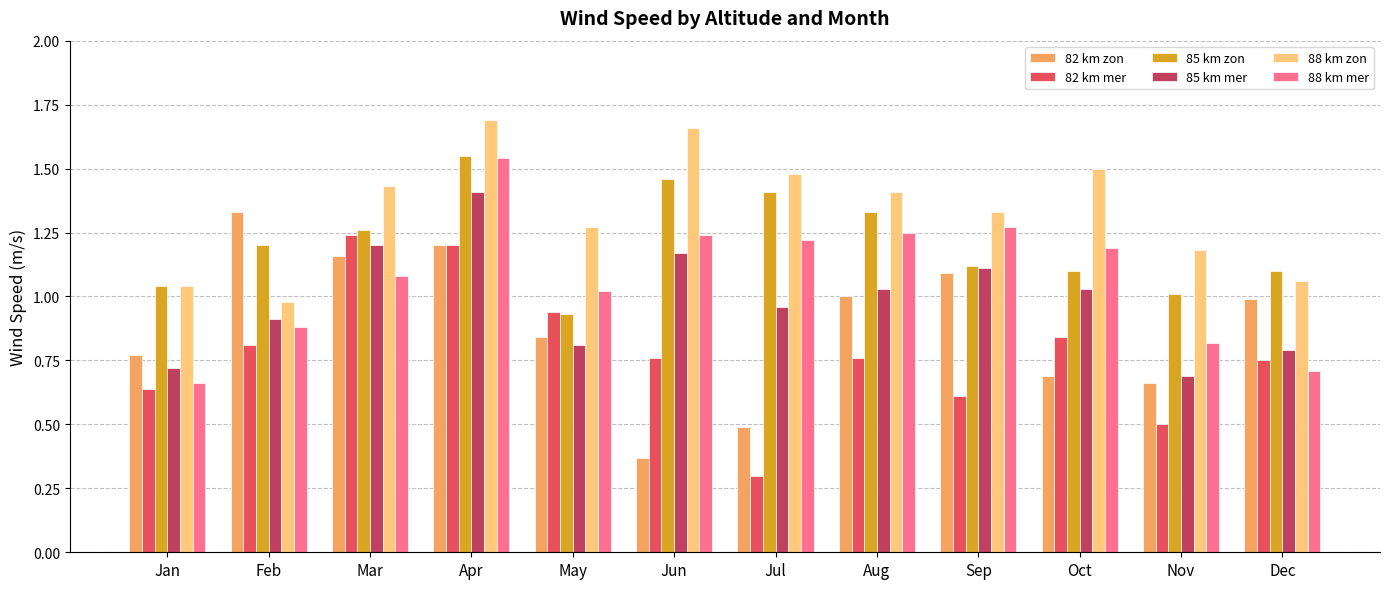

Which category has the highest value in the 85 km mer series?

Apr